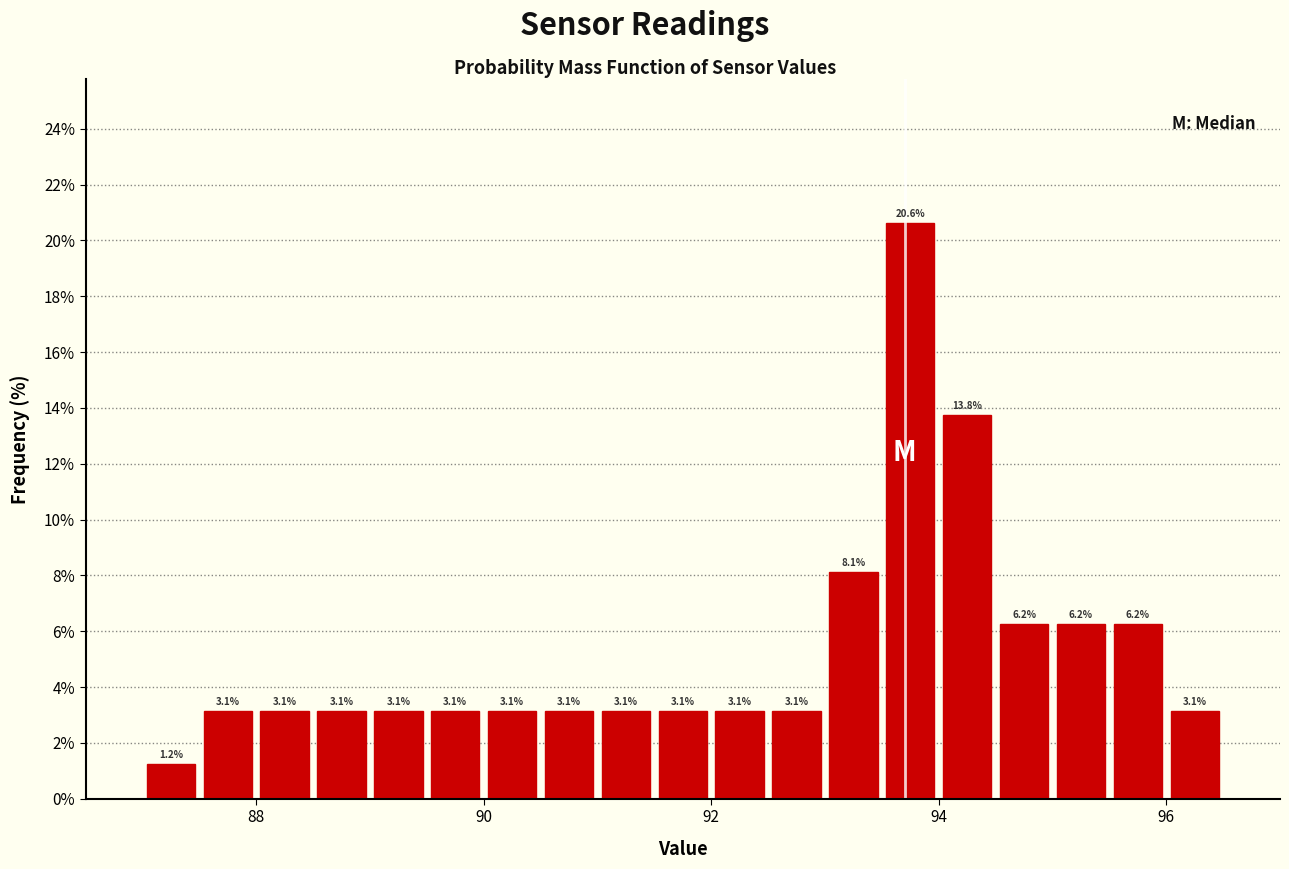

Read against the x-axis, roughly where is the centre of the tallest bar?

93.8